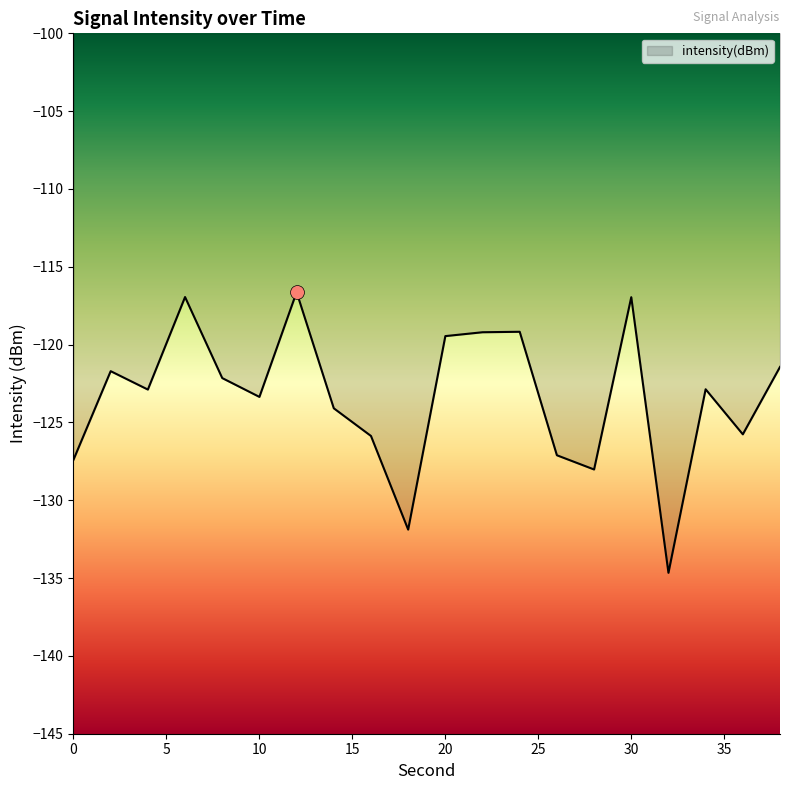

What is the smallest value displayed?

-134.7